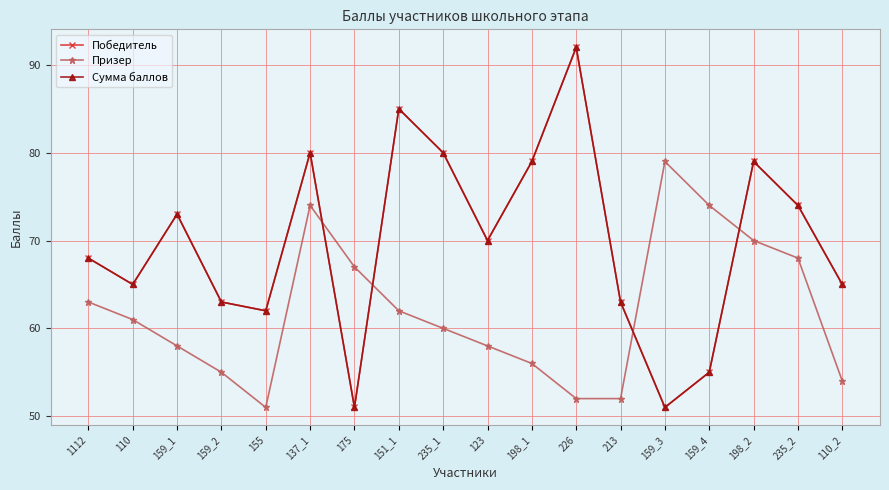

Does the chart have visible grid lines?

Yes